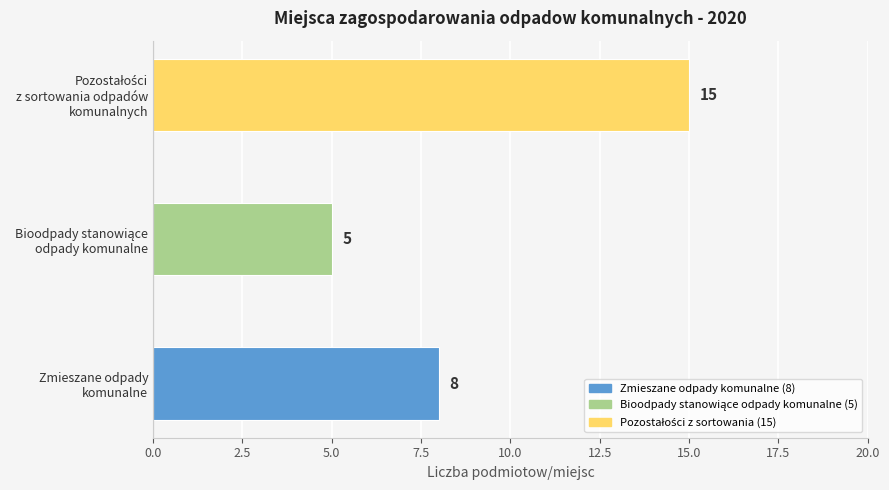

How many values are between 5 and 15?

3